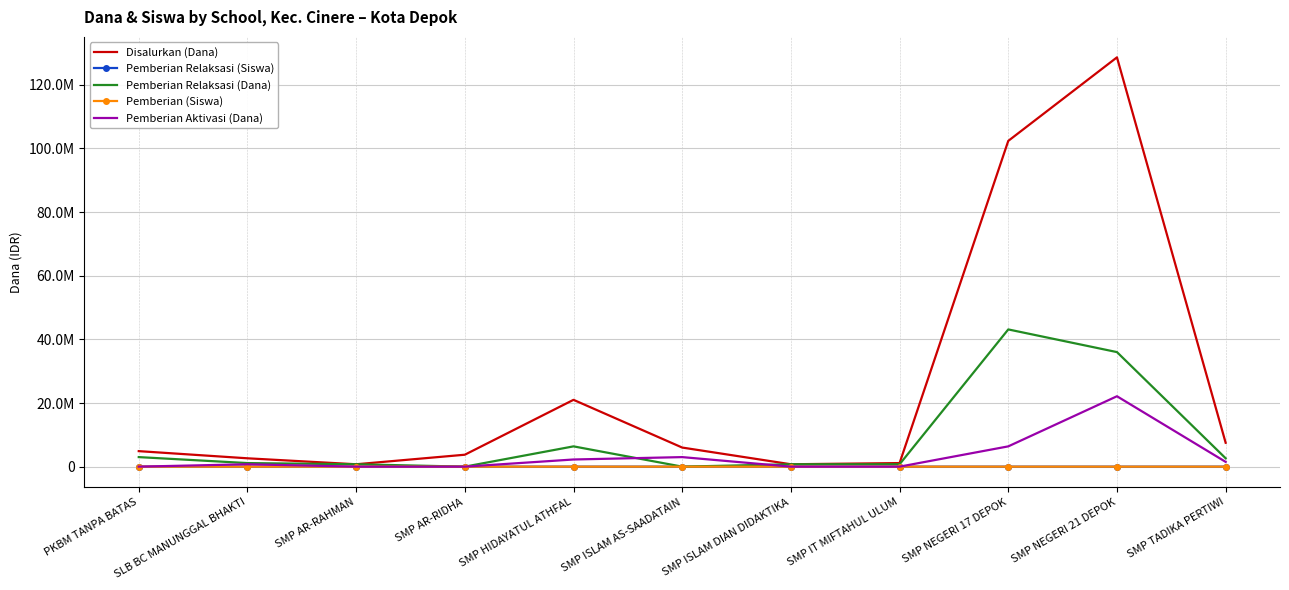

Which category has the lowest value in the Disalurkan (Dana) series?

SMP AR-RAHMAN